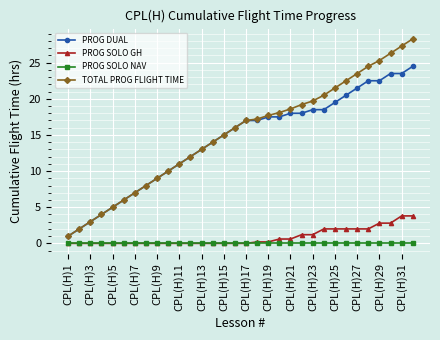

How many categories are shown in the chart?

32